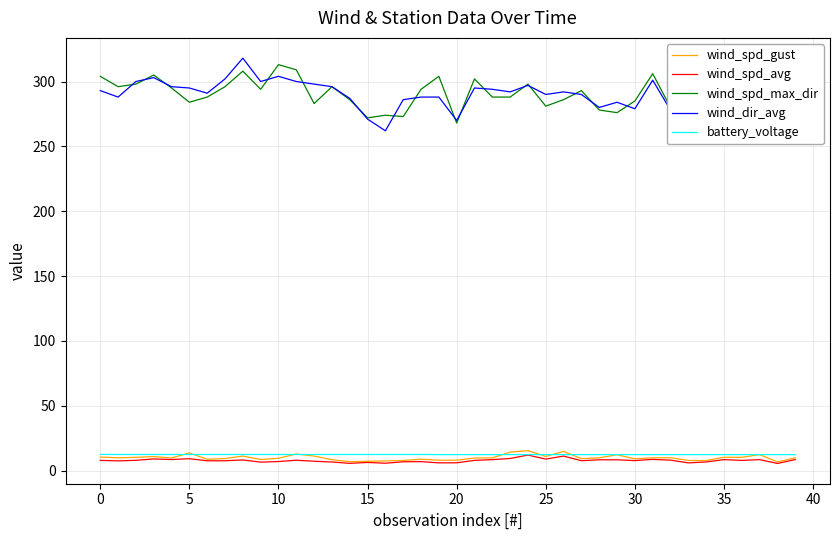

What is the difference between the maximum and minimum values in the wind_spd_gust series?

8.7